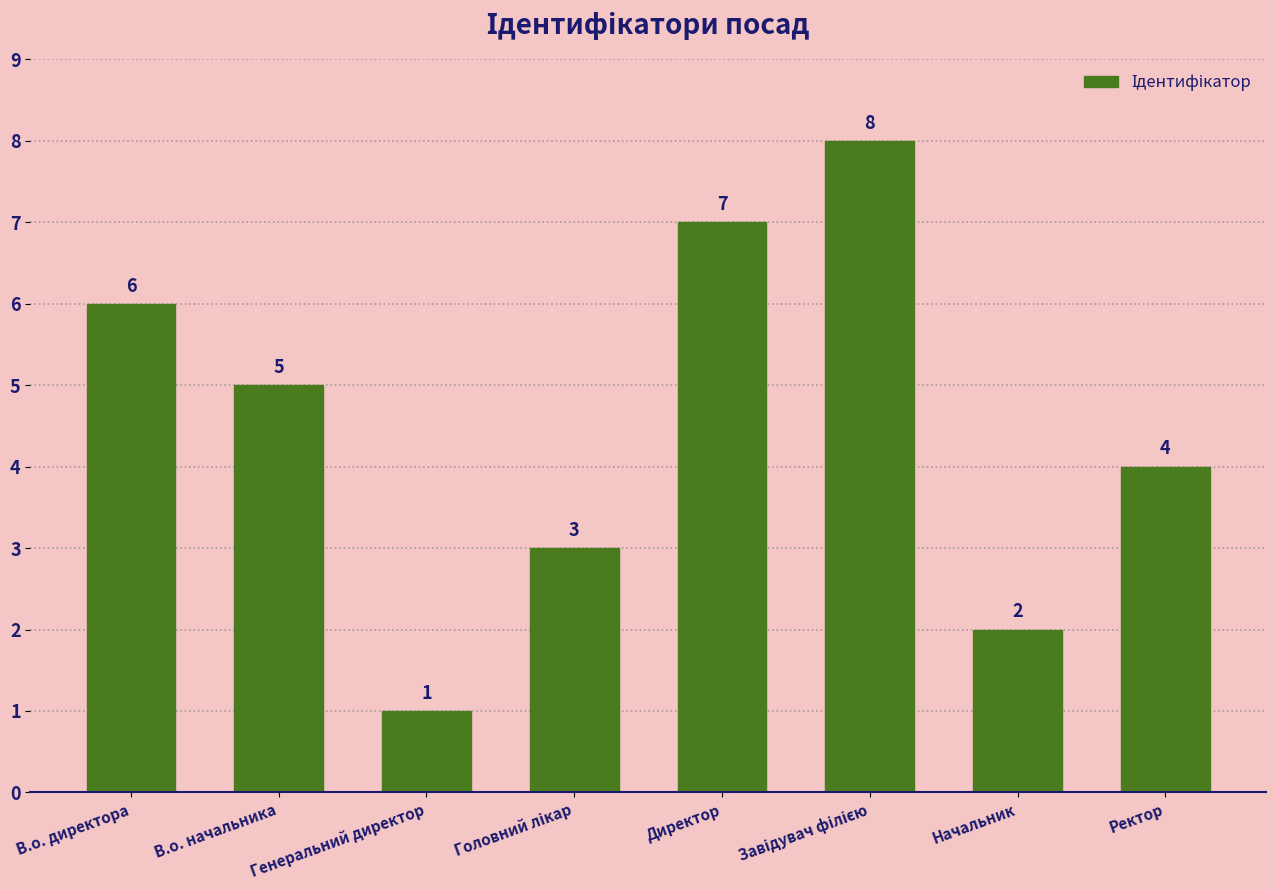

What is the change in value from В.о. начальника to Генеральний директор?

-4